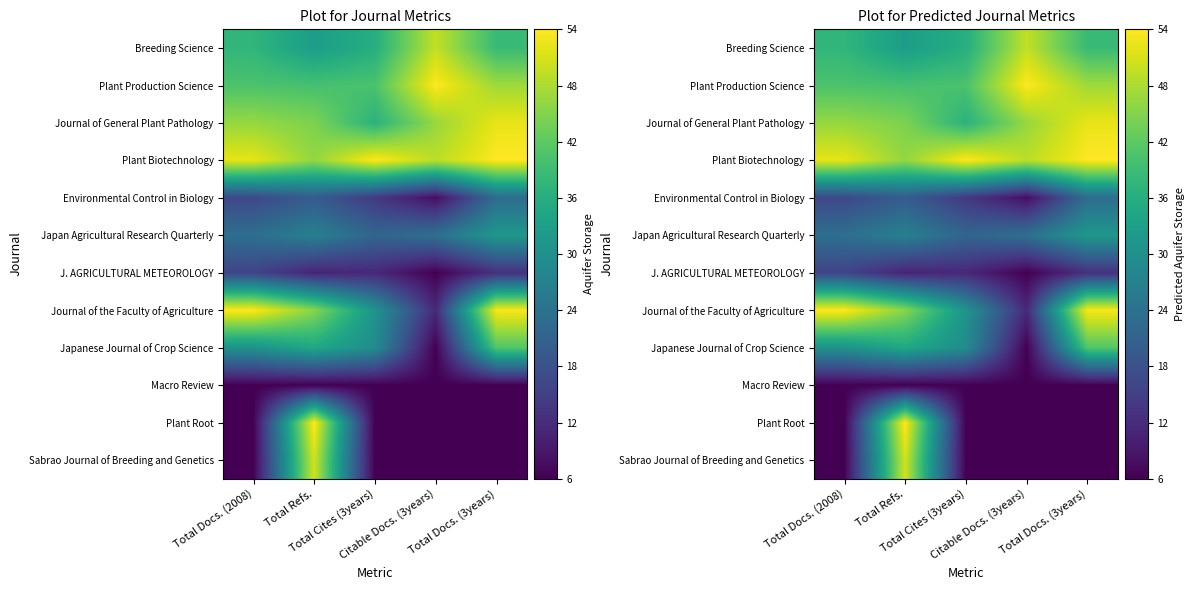

At which label does Macro Review reach its minimum?

Total Docs. (2008)